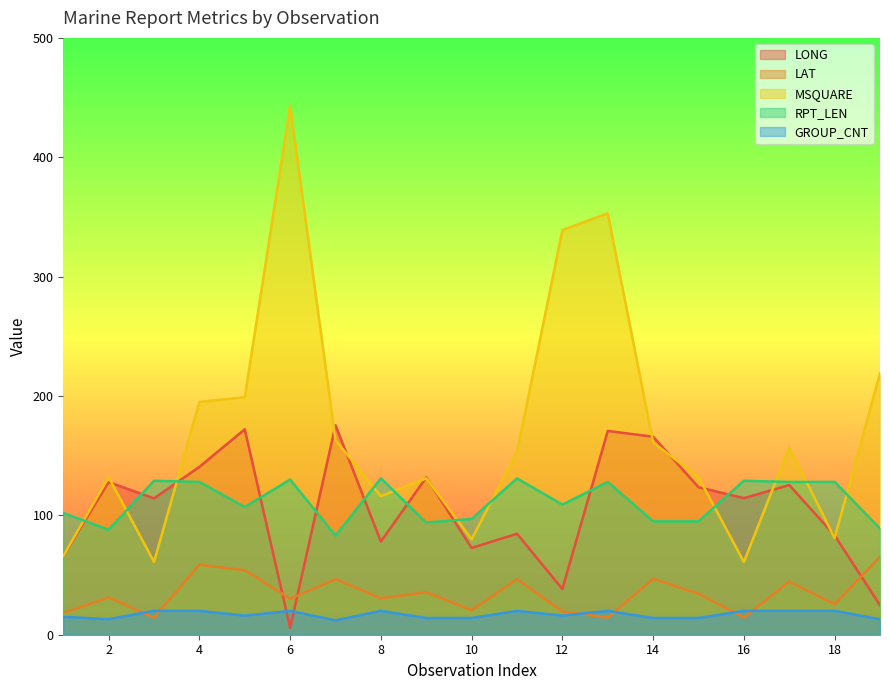

How many times do LONG and GROUP_CNT cross each other?

2